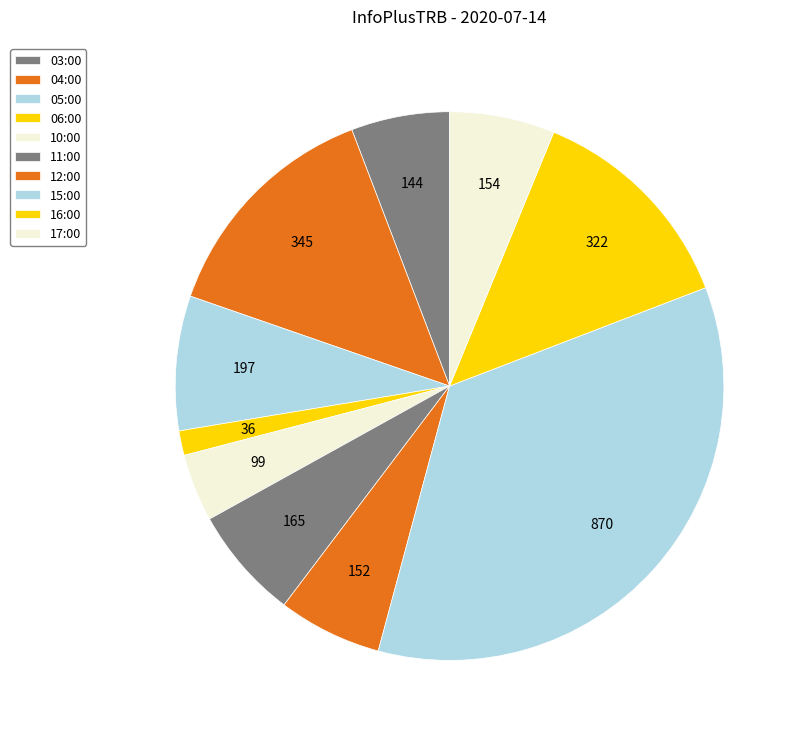

To the nearest percent, what is the difference between the 04:00 and 12:00 slice percentages?

8%